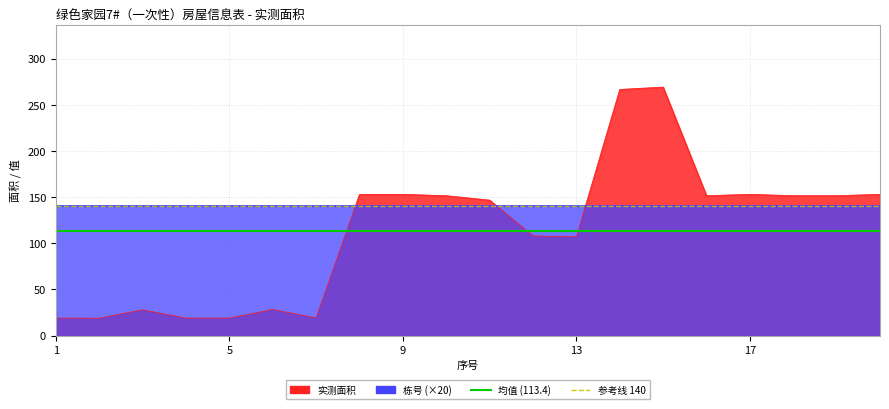

Which category has the highest value in the 参考线 140 series?

1